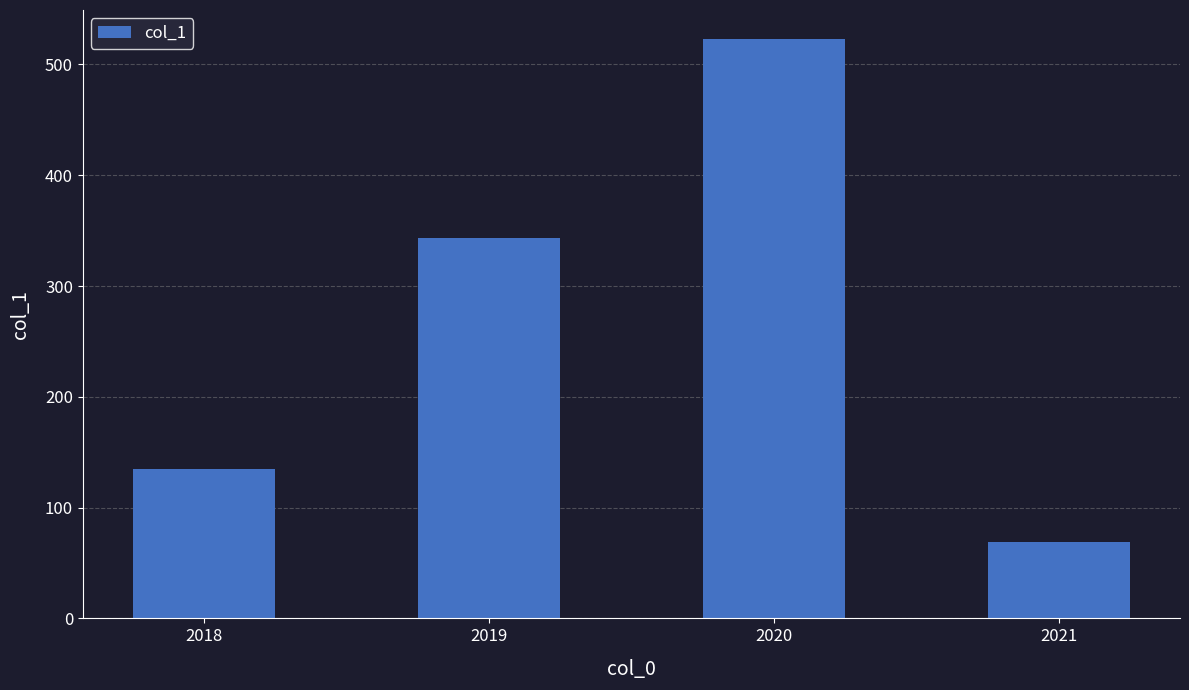

Reading right to left, list all the values displayed in this chart.

69	523	343	135